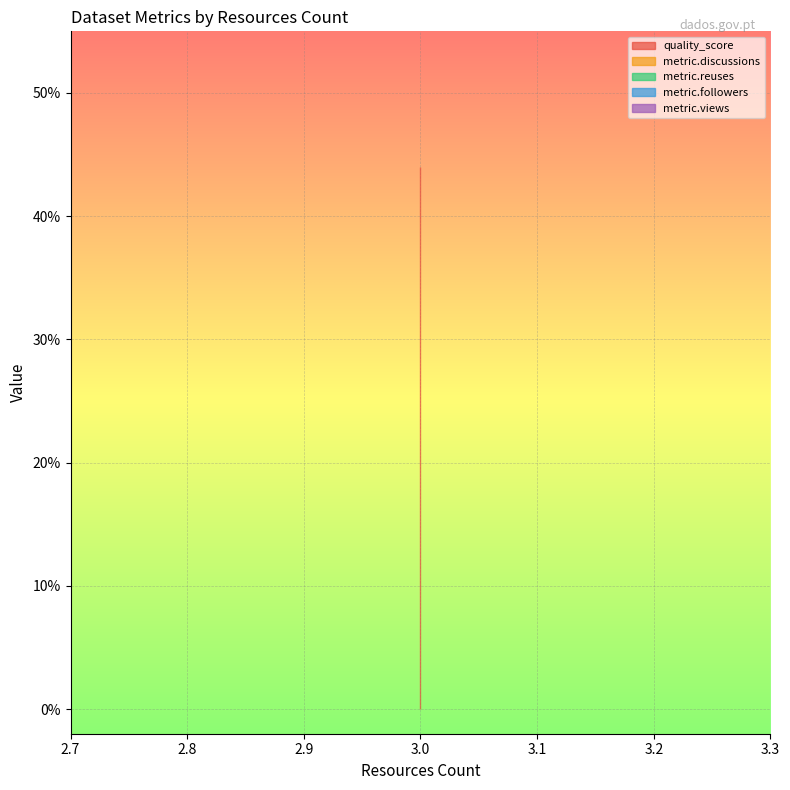

Count the number of data series in this chart.

5